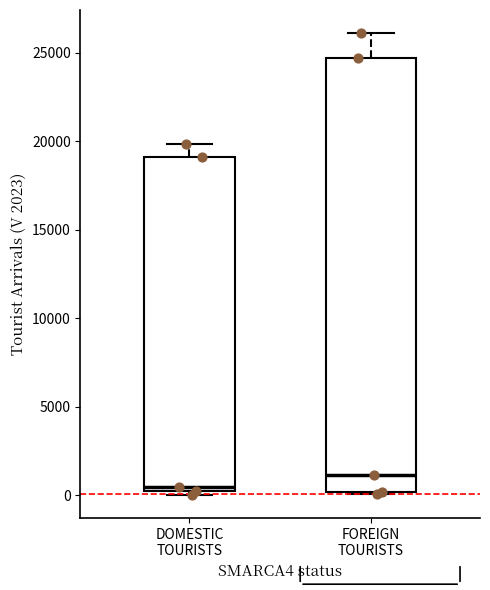

Which box is the tallest, from its lower edge to its upper edge?

FOREIGN TOURISTS